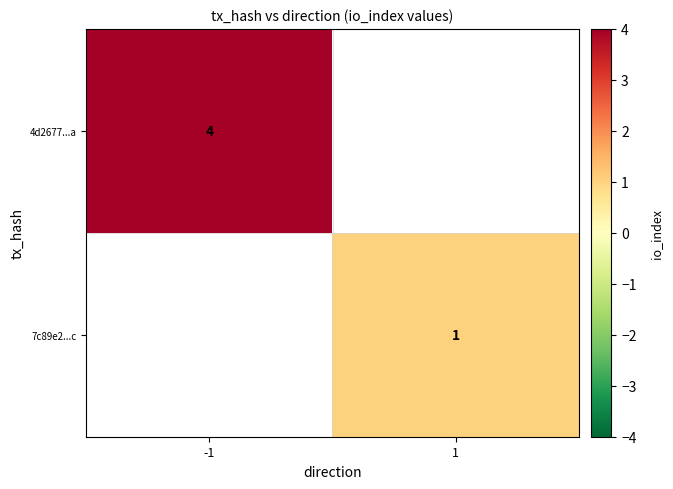

Is it true that 7c89e2...c equals 1 at 1?

True